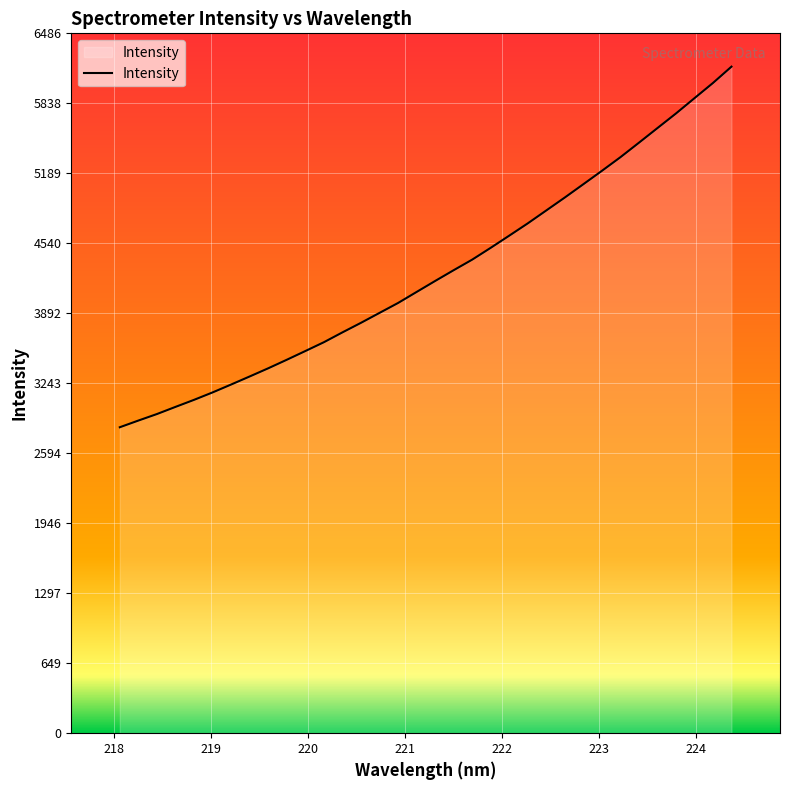

What is the minimum value shown in the chart?

2835.5